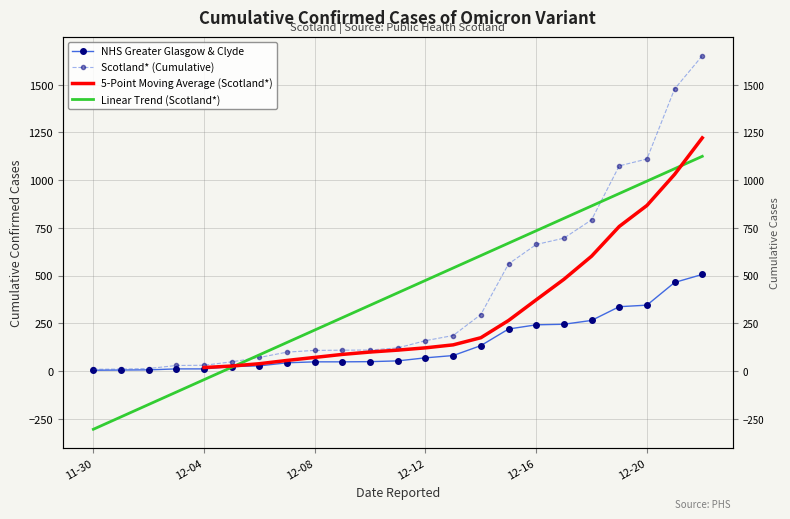

The 5-Point Moving Average (Scotland*) series shows 1756.7 at 21. True or false?

False